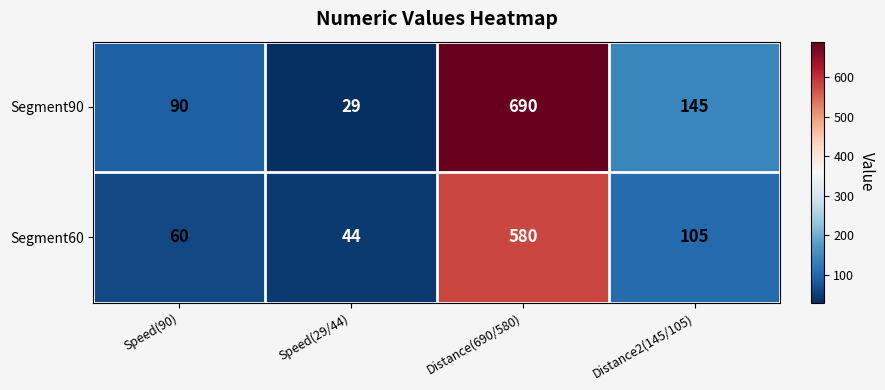

Count the number of data series in this chart.

2